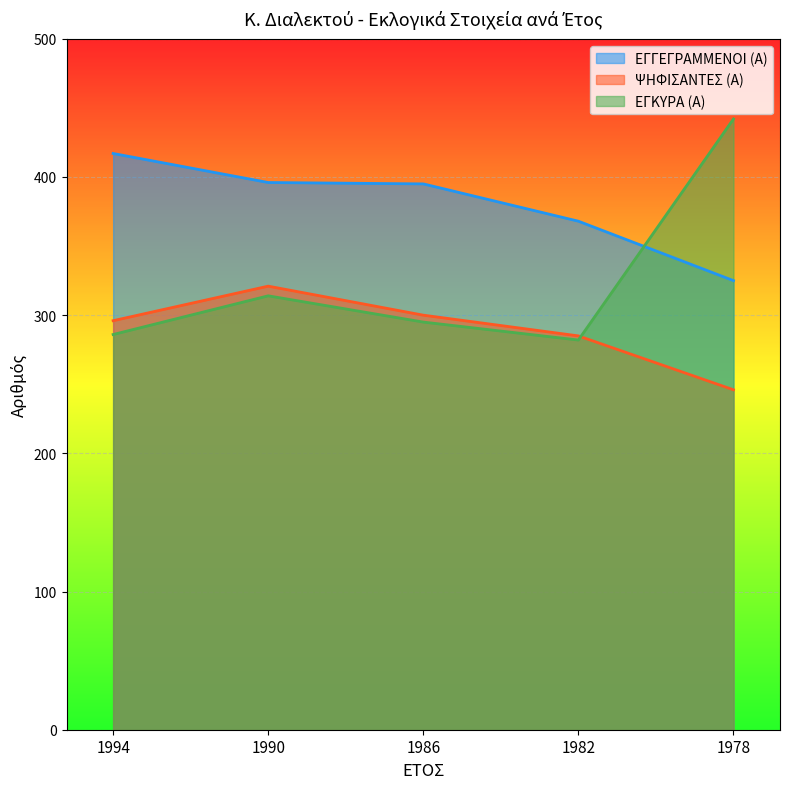

In ΕΓΚΥΡΑ (Α), how many points are higher than both neighbors (excluding endpoints)?

1